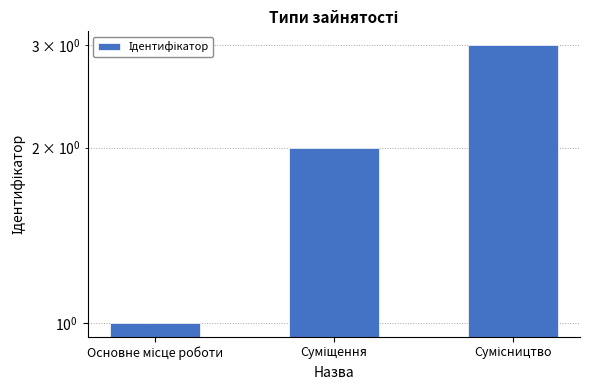

List the labels in order of value, largest first.

Сумісництво, Суміщення, Основне місце роботи